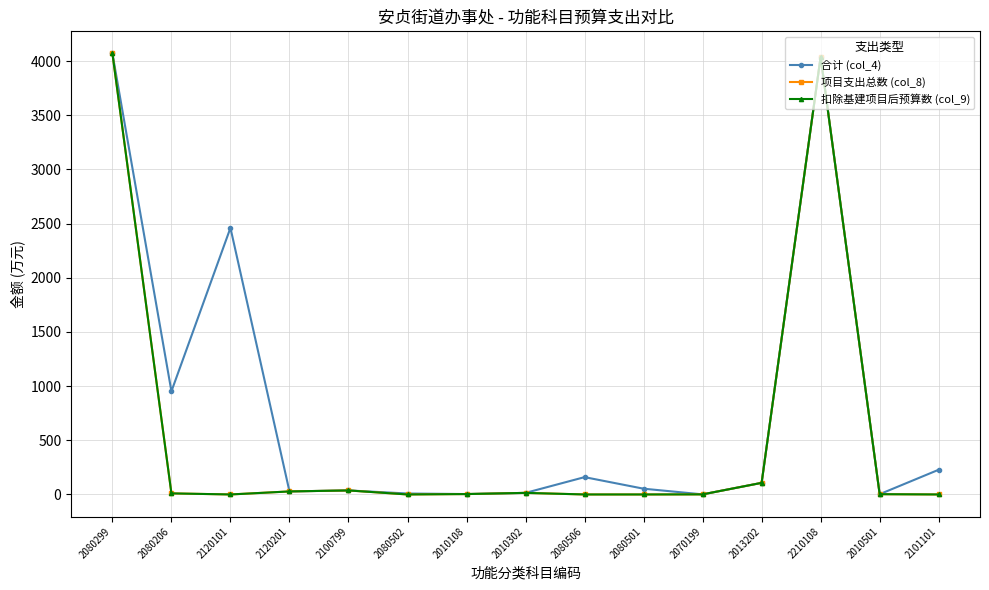

How many interior local valleys does the 扣除基建项目后预算数 (col_9) series have?

2